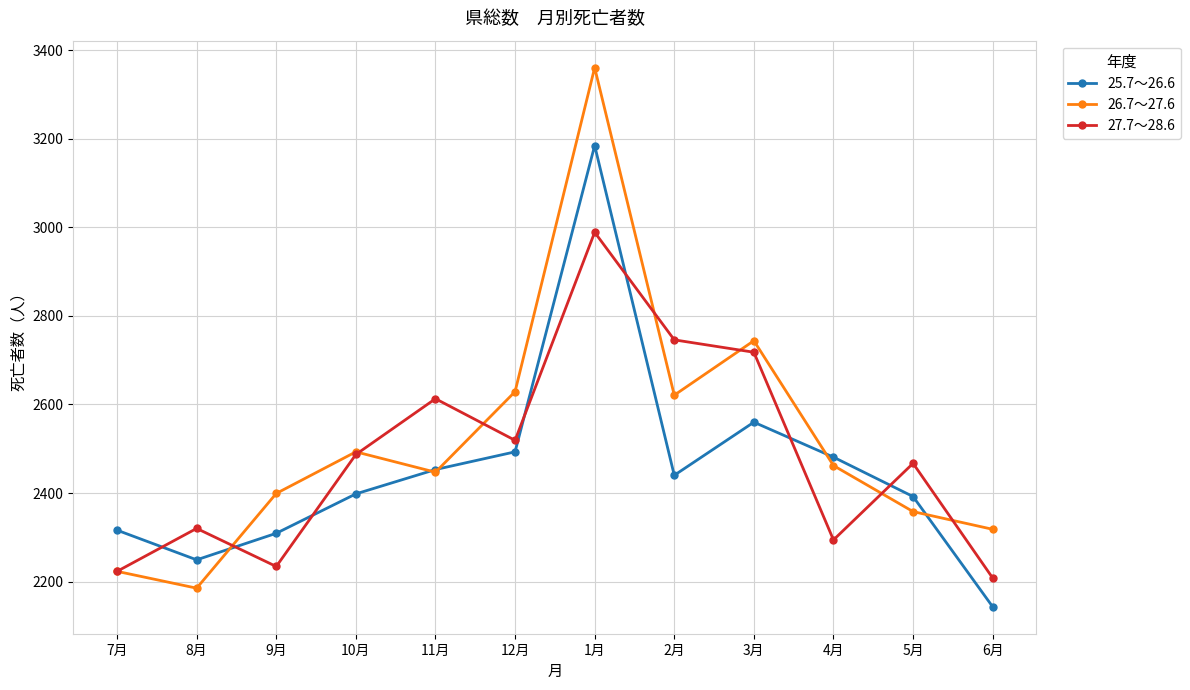

What is the highest value of the 26.7～27.6 series?

3361